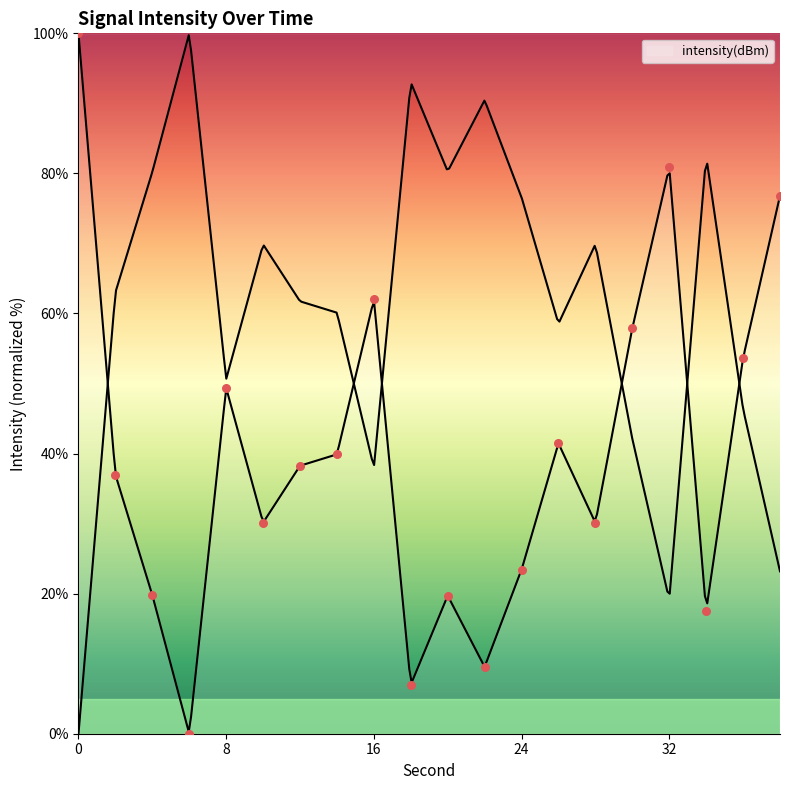

What is the change in value from 36 to 38?

+23.2